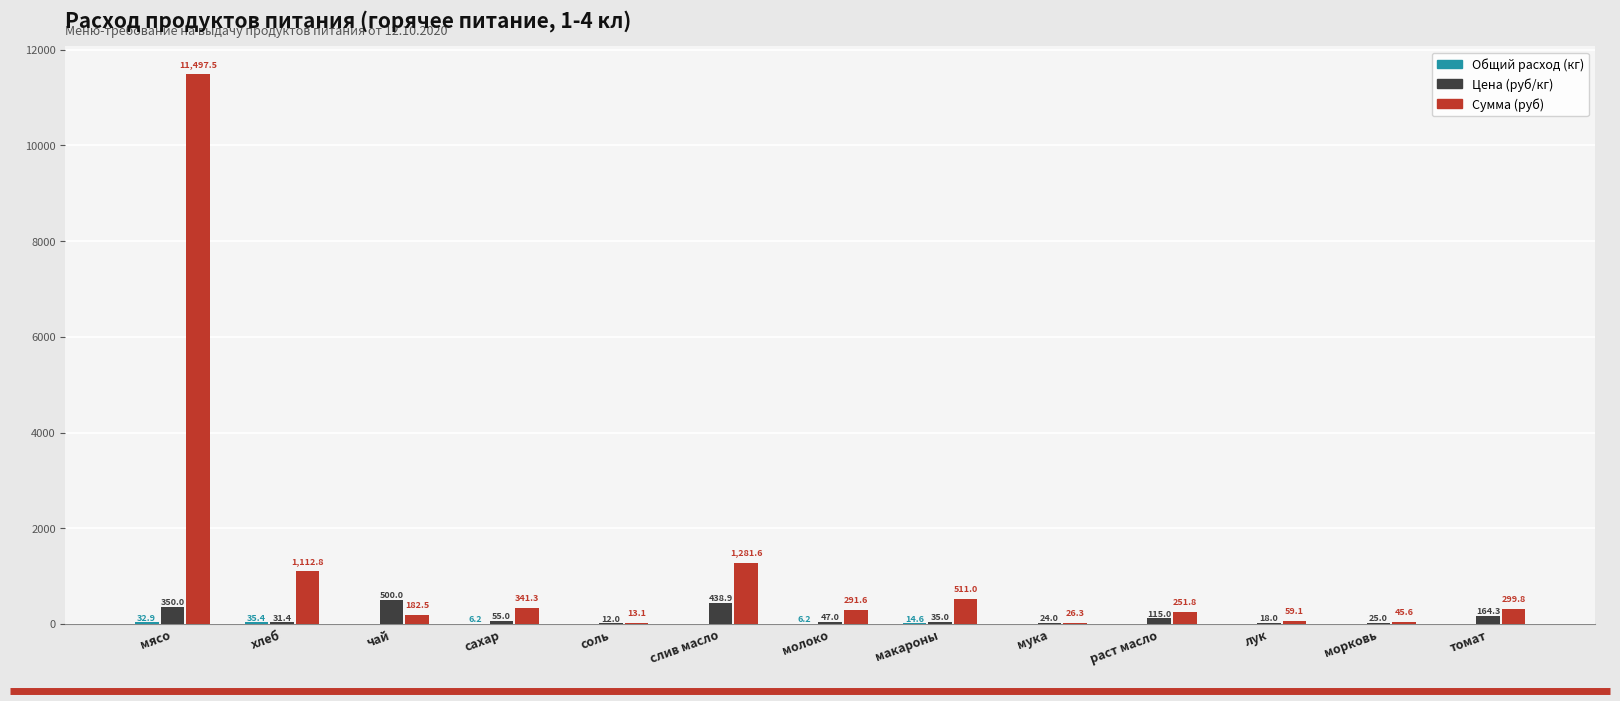

Which series has the largest total across all categories?

Сумма (руб)